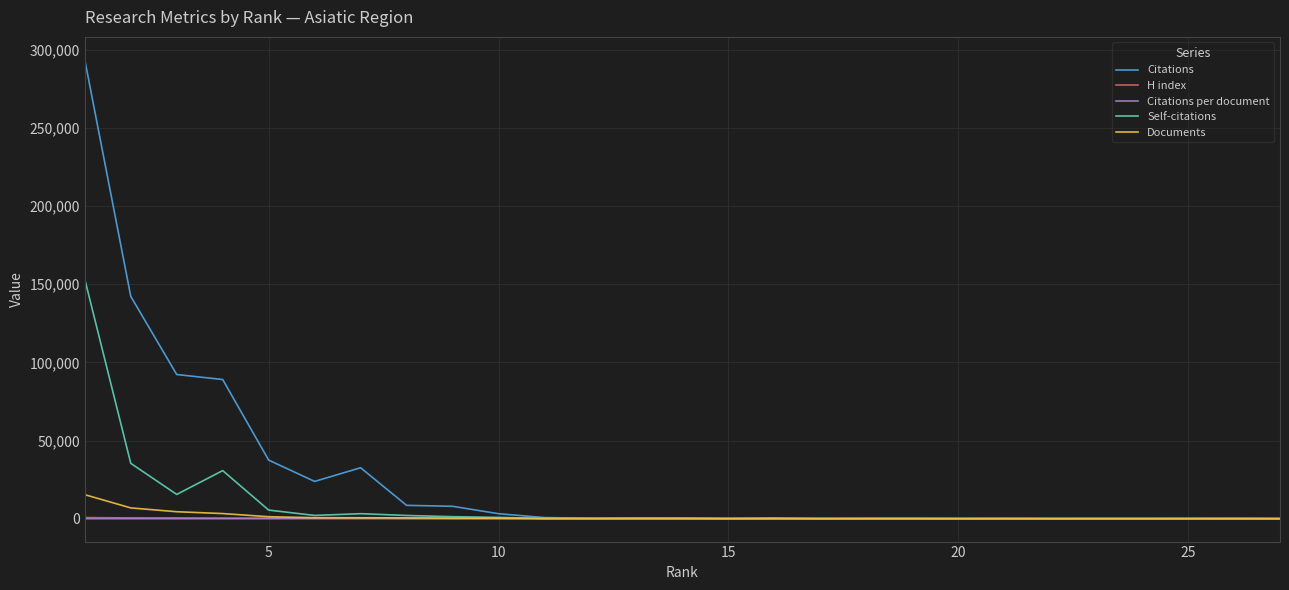

True or false: Citations has more than 0 interior local peaks.

True